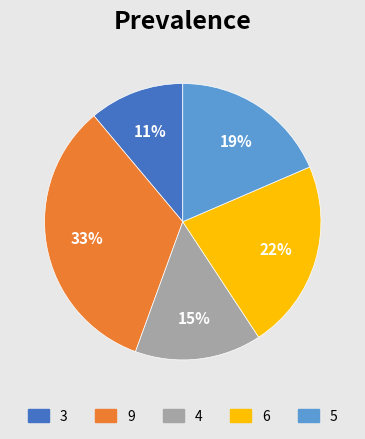

Is it true that 3 is 1% of the pie?

False